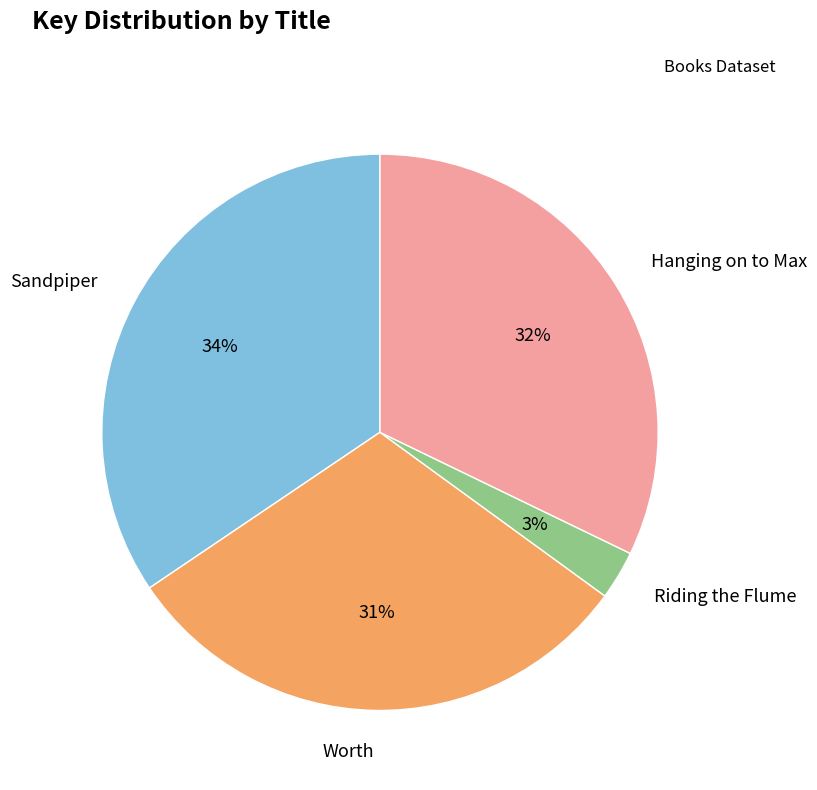

Is there any slice that represents more than half of the pie?

No